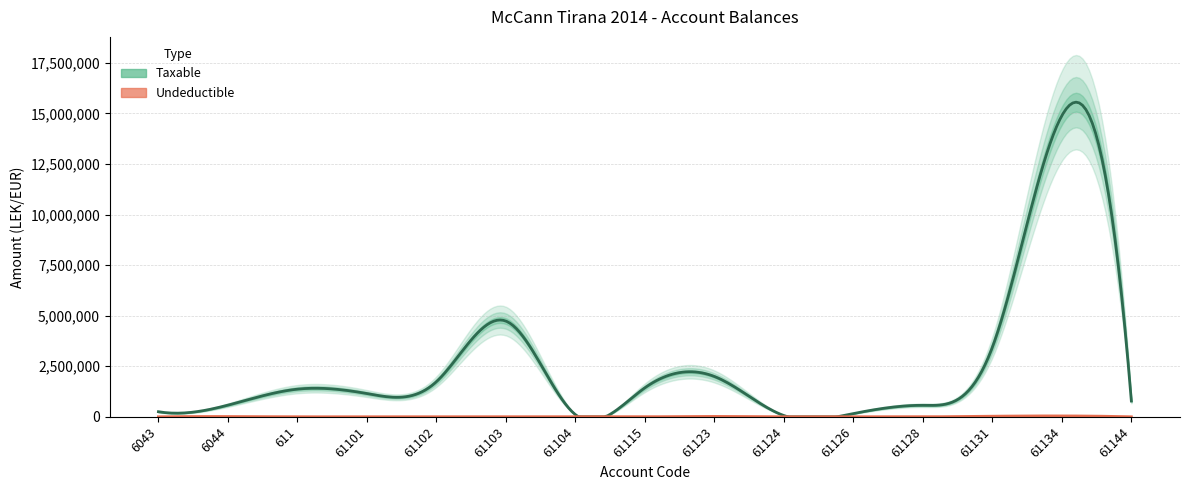

What are all the series names shown in the legend?

Taxable, Undeductible